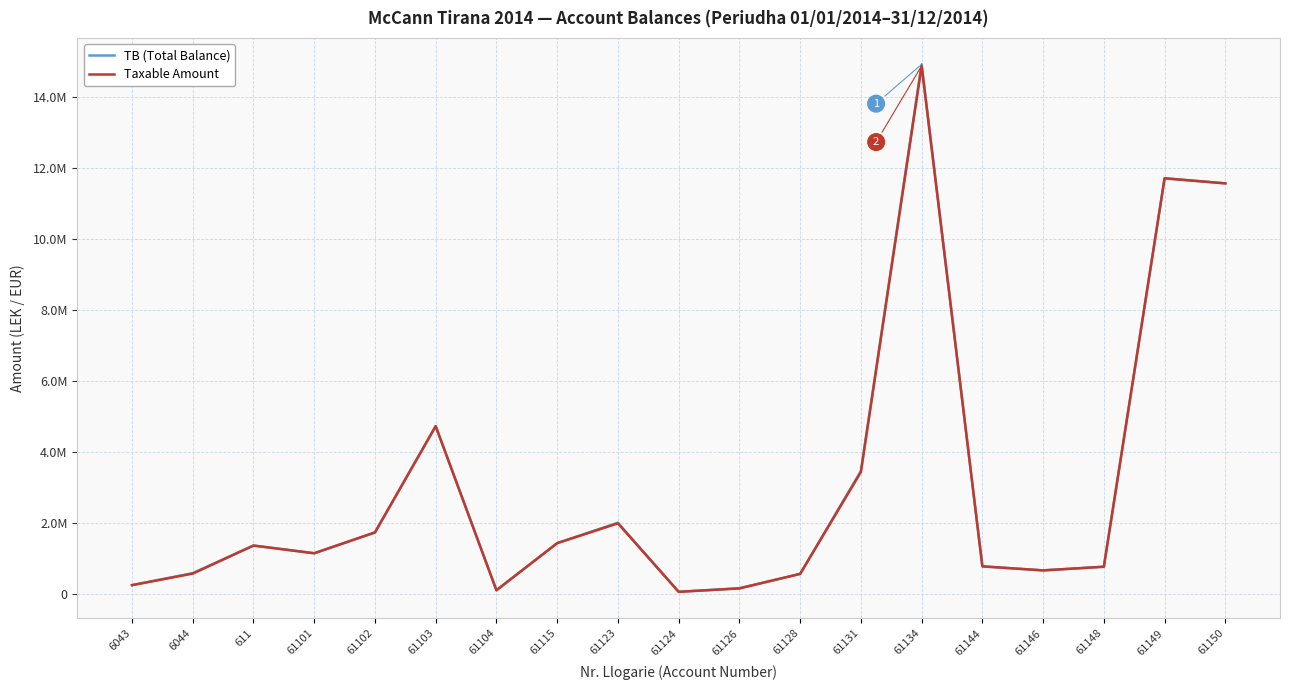

What are all the series names shown in the legend?

TB (Total Balance), Taxable Amount